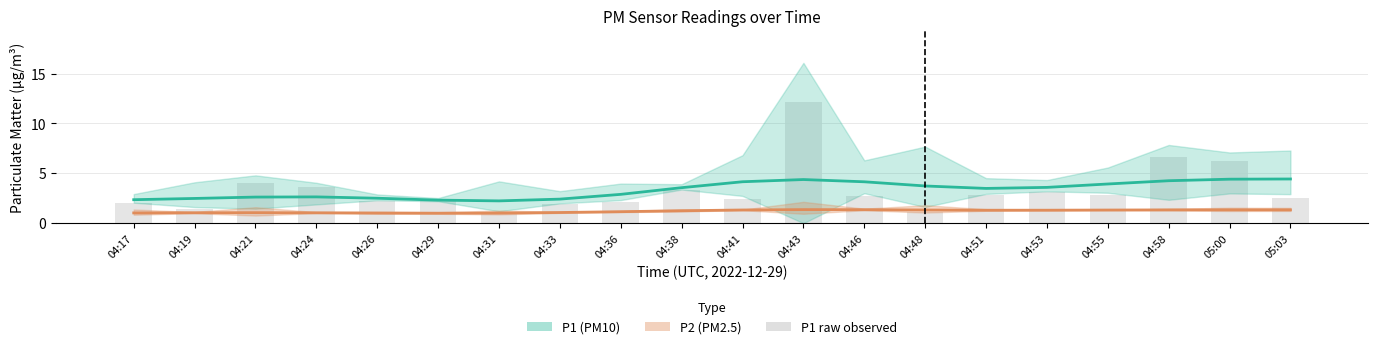

What is the minimum value shown in the chart?

0.9